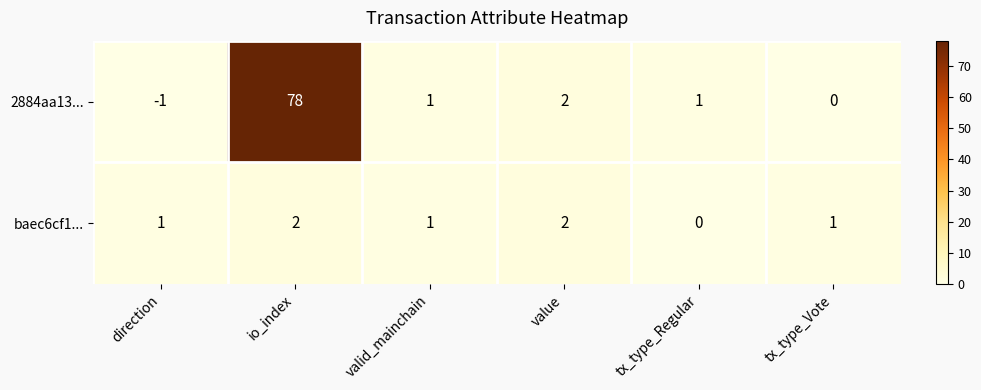

Count the number of data series in this chart.

2